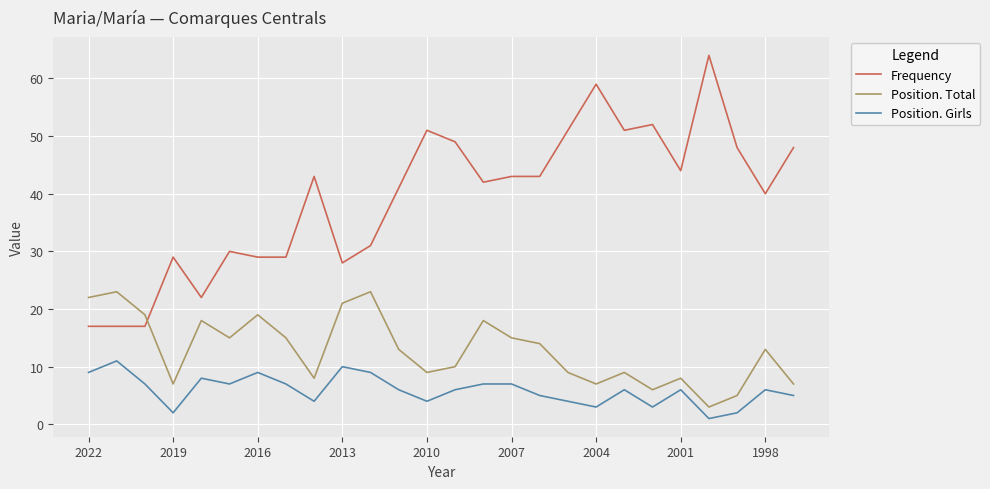

The value of Position. Girls at 2001 is 2. True or false?

False